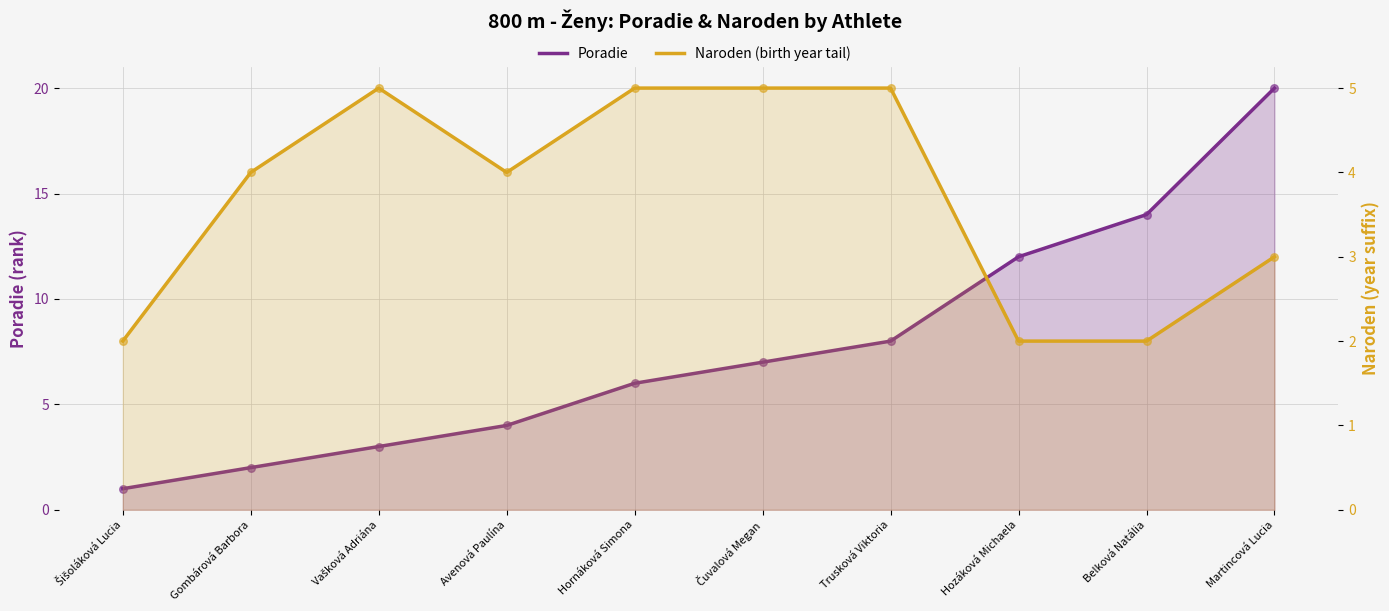

Which series reaches the maximum Y coordinate?

Poradie